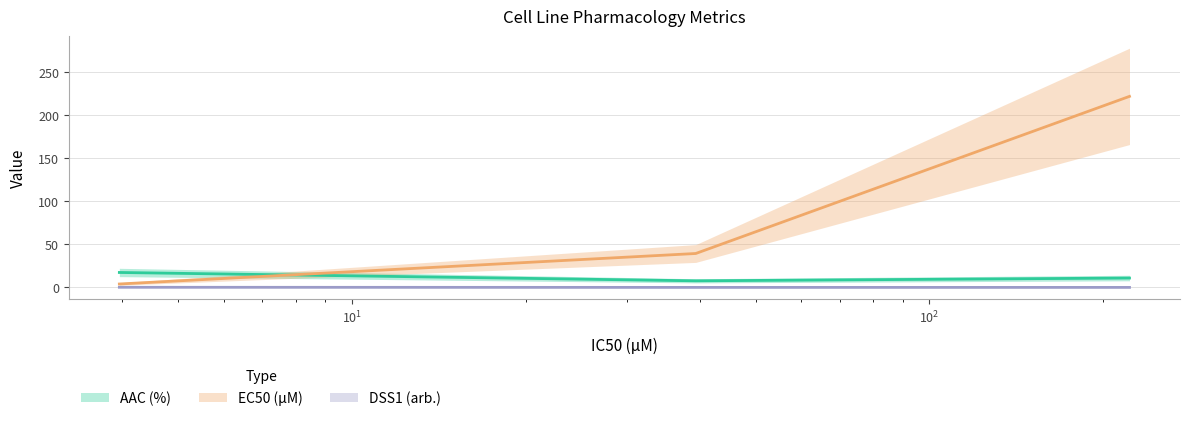

Is the value of EC50 (µM) at GDSC1000 rep 1 greater than the value of DSS1 (arb.) at GDSC1000 rep 1?

No